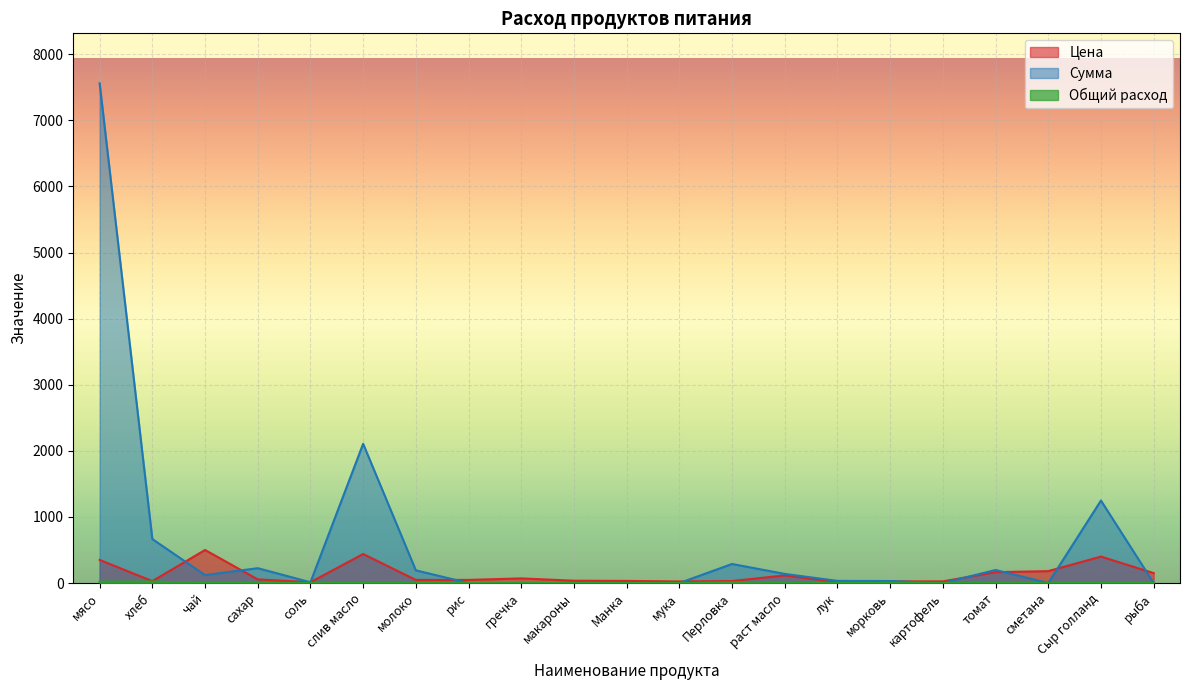

What is the maximum value for Цена?

500.0